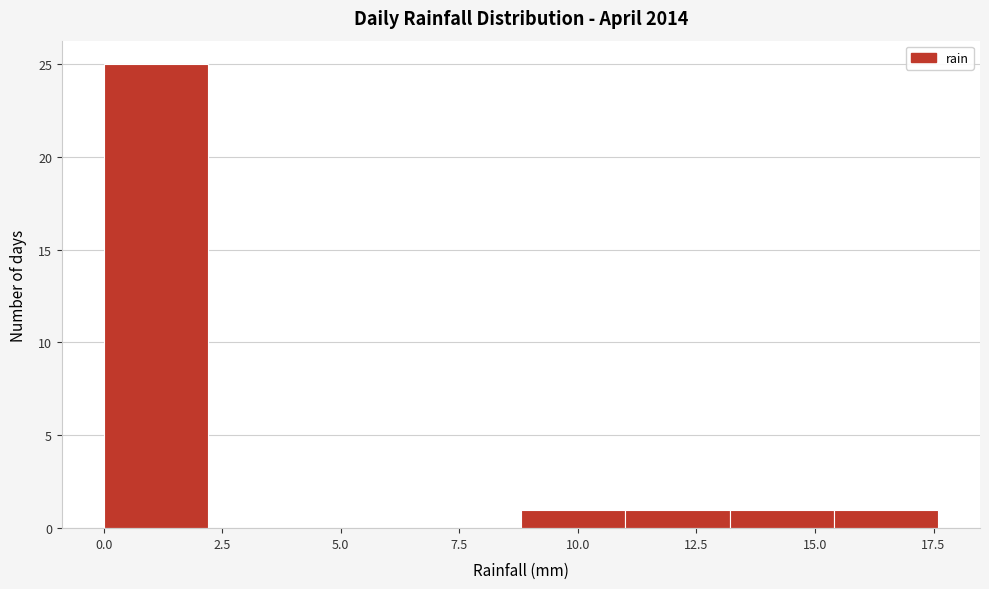

Which range on the x-axis has the tallest bar?

0.0 to 2.2